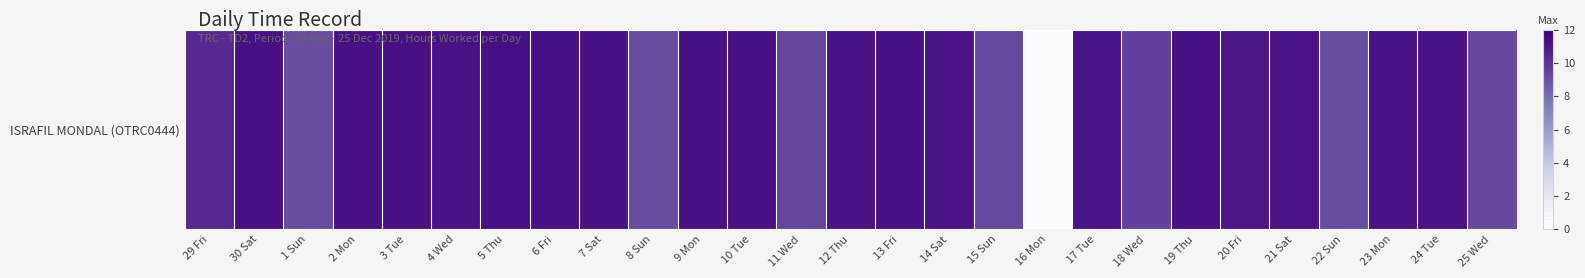

True or false: the data shows 19.9 at 14 Sat.

False